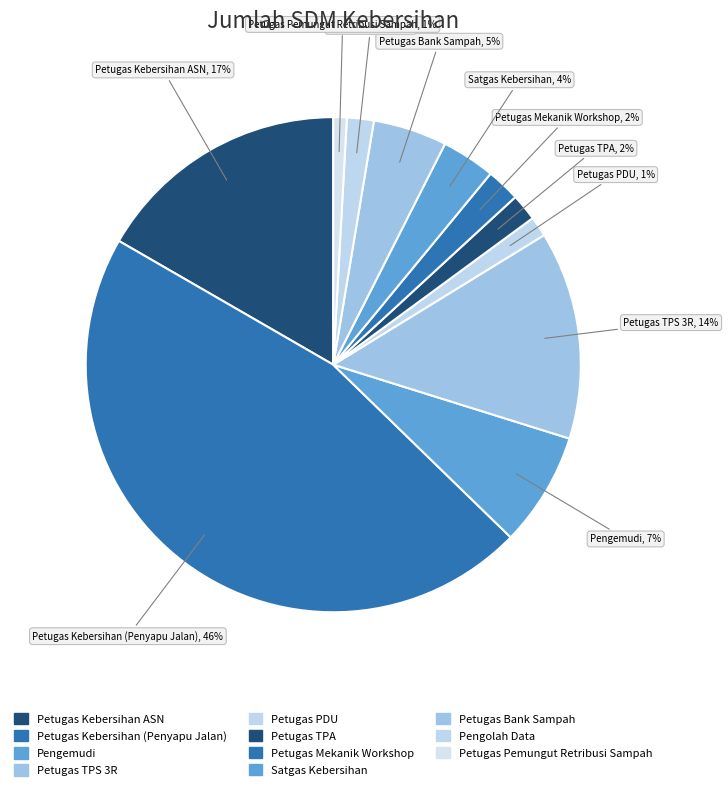

How many segments does this pie chart have?

11